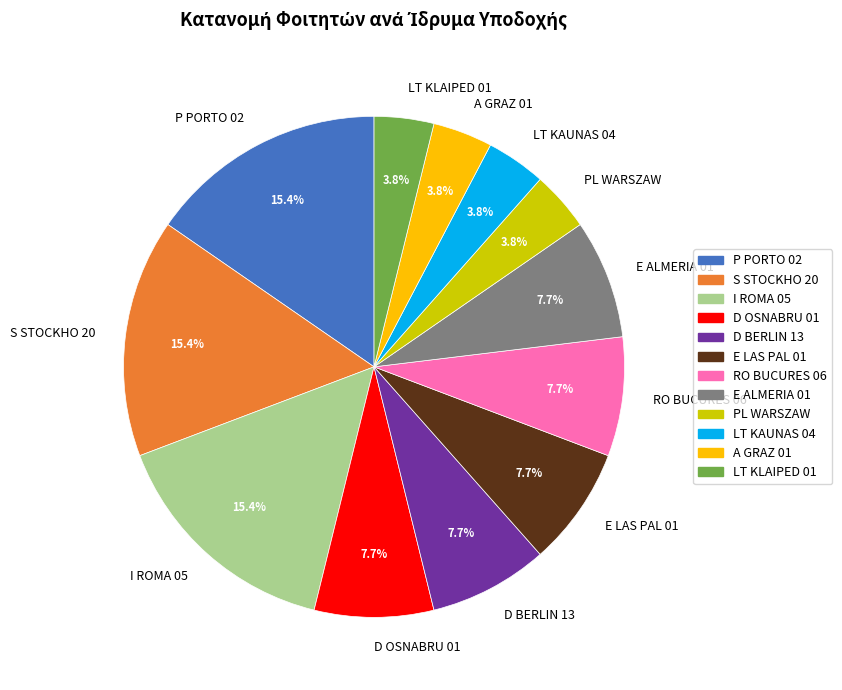

To the nearest percent, what is the average slice percentage?

8%